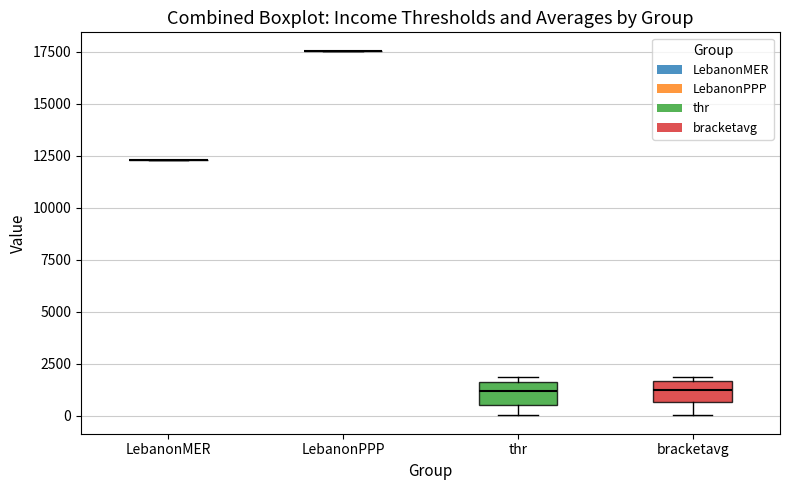

Reading left to right, transcribe this box plot: for each box, give where its median line is, the range the box spans, and where its two whiskers end, as read against the y-axis. The values are not printed on the chart, so give them approximately, as read against the axis.

LebanonMER: box collapsed to a line at 12500, whiskers 12500 to 12500
LebanonPPP: box collapsed to a line at 17500, whiskers 17500 to 17500
thr: median 1000, box 500 to 1500, whiskers 0 to 2000
bracketavg: median 1000, box 500 to 1500, whiskers 0 to 2000